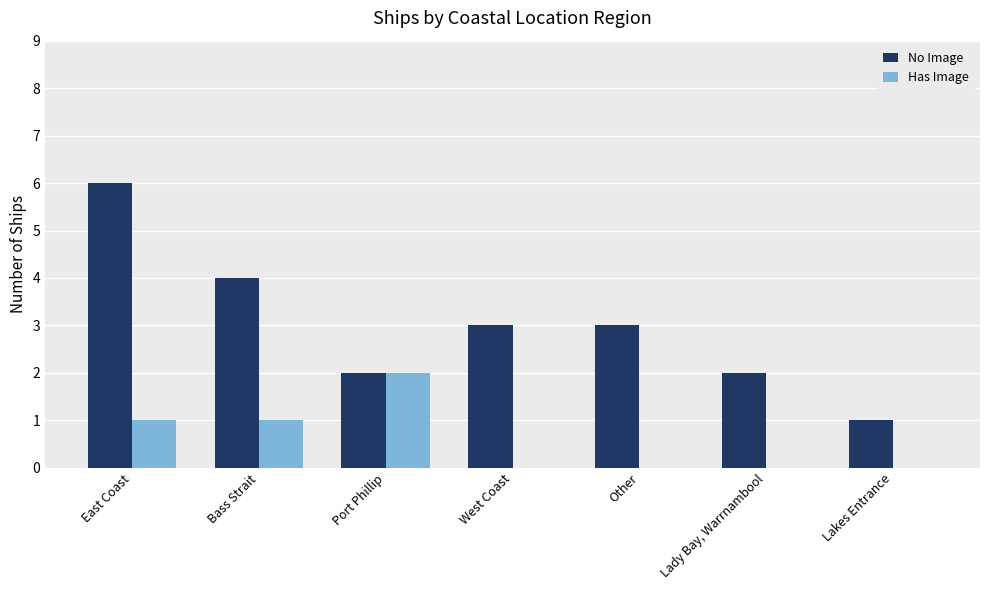

Count the number of data series in this chart.

2